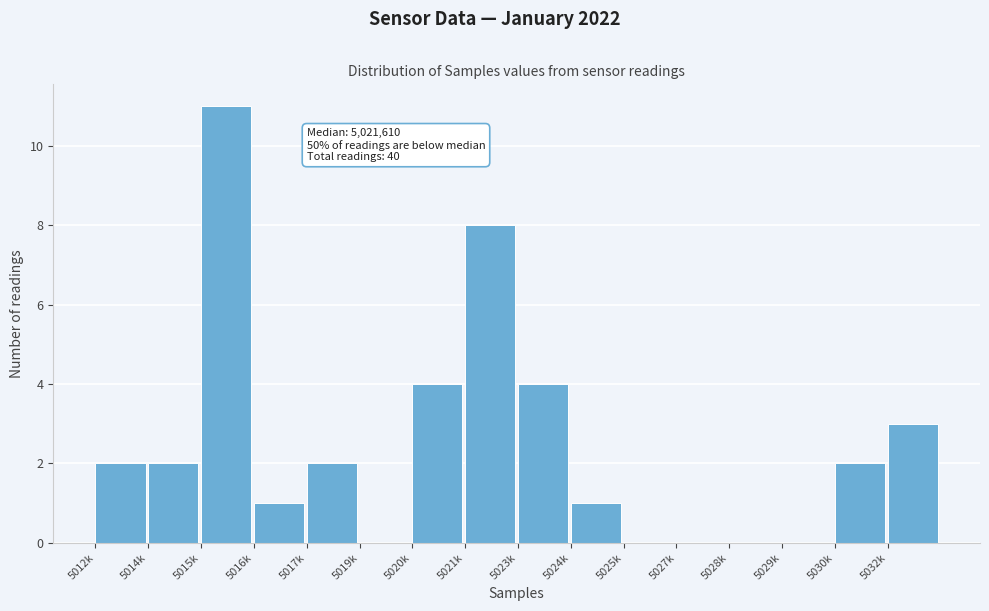

Reading right to left, extract all data points from this chart.

5032k=3	5030k=2	5029k=0	5028k=0	5027k=0	5025k=0	5024k=1	5023k=4	5021k=8	5020k=4	5019k=0	5017k=2	5016k=1	5015k=11	5014k=2	5012k=2